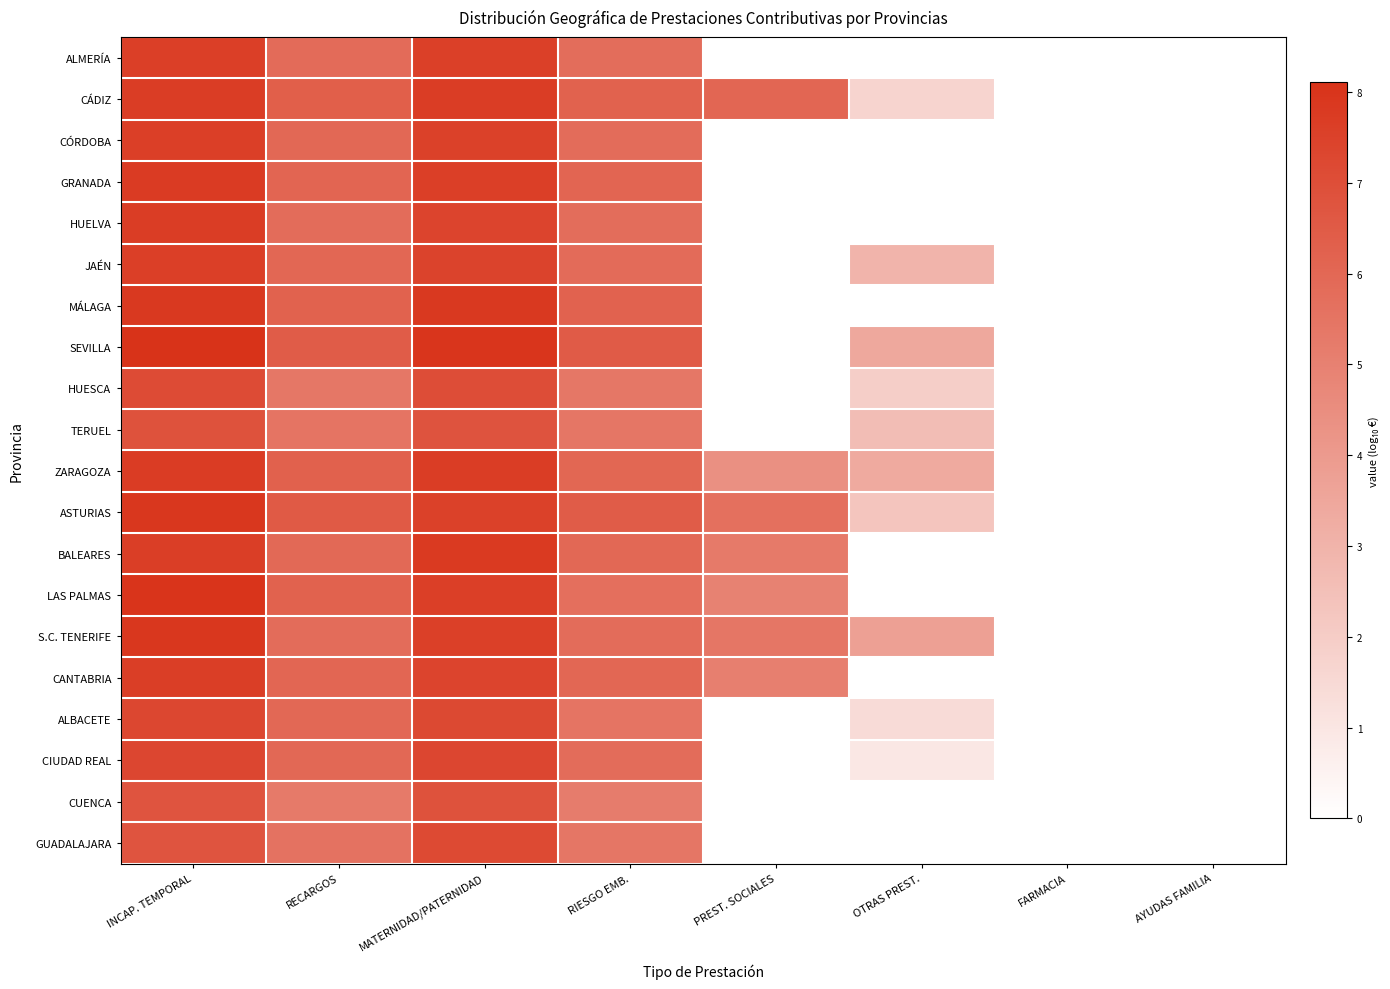

Reading left to right, list all the values displayed in this chart.

ALMERÍA: INCAP. TEMPORAL=7.6	RECARGOS=5.8	MATERNIDAD/PATERNIDAD=7.5	RIESGO EMB.=5.8	PREST. SOCIALES=0.0	OTRAS PREST.=0.0	FARMACIA=0.0	AYUDAS FAMILIA=0.0
CÁDIZ: INCAP. TEMPORAL=7.7	RECARGOS=6.3	MATERNIDAD/PATERNIDAD=7.7	RIESGO EMB.=6.2	PREST. SOCIALES=6.1	OTRAS PREST.=1.7	FARMACIA=0.0	AYUDAS FAMILIA=0.0
CÓRDOBA: INCAP. TEMPORAL=7.6	RECARGOS=6.0	MATERNIDAD/PATERNIDAD=7.5	RIESGO EMB.=5.8	PREST. SOCIALES=0.0	OTRAS PREST.=0.0	FARMACIA=0.0	AYUDAS FAMILIA=0.0
GRANADA: INCAP. TEMPORAL=7.7	RECARGOS=6.1	MATERNIDAD/PATERNIDAD=7.6	RIESGO EMB.=6.1	PREST. SOCIALES=0.0	OTRAS PREST.=0.0	FARMACIA=0.0	AYUDAS FAMILIA=0.0
HUELVA: INCAP. TEMPORAL=7.7	RECARGOS=5.8	MATERNIDAD/PATERNIDAD=7.4	RIESGO EMB.=5.8	PREST. SOCIALES=0.0	OTRAS PREST.=0.0	FARMACIA=0.0	AYUDAS FAMILIA=0.0
JAÉN: INCAP. TEMPORAL=7.6	RECARGOS=6.0	MATERNIDAD/PATERNIDAD=7.4	RIESGO EMB.=5.8	PREST. SOCIALES=0.0	OTRAS PREST.=3.0	FARMACIA=0.0	AYUDAS FAMILIA=0.0
MÁLAGA: INCAP. TEMPORAL=7.8	RECARGOS=6.2	MATERNIDAD/PATERNIDAD=7.8	RIESGO EMB.=6.2	PREST. SOCIALES=0.0	OTRAS PREST.=0.0	FARMACIA=0.0	AYUDAS FAMILIA=0.0
SEVILLA: INCAP. TEMPORAL=8.1	RECARGOS=6.4	MATERNIDAD/PATERNIDAD=8.0	RIESGO EMB.=6.5	PREST. SOCIALES=0.0	OTRAS PREST.=3.4	FARMACIA=0.0	AYUDAS FAMILIA=0.0
HUESCA: INCAP. TEMPORAL=7.1	RECARGOS=5.4	MATERNIDAD/PATERNIDAD=7.0	RIESGO EMB.=5.4	PREST. SOCIALES=0.0	OTRAS PREST.=1.9	FARMACIA=0.0	AYUDAS FAMILIA=0.0
TERUEL: INCAP. TEMPORAL=6.8	RECARGOS=5.5	MATERNIDAD/PATERNIDAD=6.8	RIESGO EMB.=5.4	PREST. SOCIALES=0.0	OTRAS PREST.=2.6	FARMACIA=0.0	AYUDAS FAMILIA=0.0
ZARAGOZA: INCAP. TEMPORAL=7.7	RECARGOS=6.3	MATERNIDAD/PATERNIDAD=7.7	RIESGO EMB.=6.0	PREST. SOCIALES=4.4	OTRAS PREST.=3.4	FARMACIA=0.0	AYUDAS FAMILIA=0.0
ASTURIAS: INCAP. TEMPORAL=7.9	RECARGOS=6.5	MATERNIDAD/PATERNIDAD=7.5	RIESGO EMB.=6.4	PREST. SOCIALES=5.7	OTRAS PREST.=2.3	FARMACIA=0.0	AYUDAS FAMILIA=0.0
BALEARES: INCAP. TEMPORAL=7.7	RECARGOS=5.9	MATERNIDAD/PATERNIDAD=7.8	RIESGO EMB.=6.0	PREST. SOCIALES=5.3	OTRAS PREST.=0.0	FARMACIA=0.0	AYUDAS FAMILIA=0.0
LAS PALMAS: INCAP. TEMPORAL=8.0	RECARGOS=6.2	MATERNIDAD/PATERNIDAD=7.6	RIESGO EMB.=5.7	PREST. SOCIALES=4.9	OTRAS PREST.=0.0	FARMACIA=0.0	AYUDAS FAMILIA=0.0
S.C. TENERIFE: INCAP. TEMPORAL=7.9	RECARGOS=5.8	MATERNIDAD/PATERNIDAD=7.5	RIESGO EMB.=5.8	PREST. SOCIALES=5.4	OTRAS PREST.=3.7	FARMACIA=0.0	AYUDAS FAMILIA=0.0
CANTABRIA: INCAP. TEMPORAL=7.7	RECARGOS=6.1	MATERNIDAD/PATERNIDAD=7.4	RIESGO EMB.=6.0	PREST. SOCIALES=5.1	OTRAS PREST.=0.0	FARMACIA=0.0	AYUDAS FAMILIA=0.0
ALBACETE: INCAP. TEMPORAL=7.3	RECARGOS=6.0	MATERNIDAD/PATERNIDAD=7.2	RIESGO EMB.=5.5	PREST. SOCIALES=0.0	OTRAS PREST.=1.4	FARMACIA=0.0	AYUDAS FAMILIA=0.0
CIUDAD REAL: INCAP. TEMPORAL=7.3	RECARGOS=6.0	MATERNIDAD/PATERNIDAD=7.3	RIESGO EMB.=5.8	PREST. SOCIALES=0.0	OTRAS PREST.=1.0	FARMACIA=0.0	AYUDAS FAMILIA=0.0
CUENCA: INCAP. TEMPORAL=6.7	RECARGOS=5.3	MATERNIDAD/PATERNIDAD=6.8	RIESGO EMB.=5.2	PREST. SOCIALES=0.0	OTRAS PREST.=0.0	FARMACIA=0.0	AYUDAS FAMILIA=0.0
GUADALAJARA: INCAP. TEMPORAL=6.7	RECARGOS=5.6	MATERNIDAD/PATERNIDAD=7.2	RIESGO EMB.=5.4	PREST. SOCIALES=0.0	OTRAS PREST.=0.0	FARMACIA=0.0	AYUDAS FAMILIA=0.0